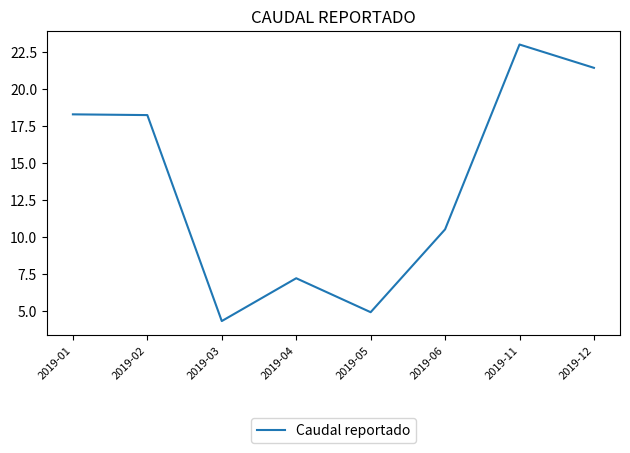

Approximately how many times larger is the value at 2019-12 compared to 2019-01?

1.2